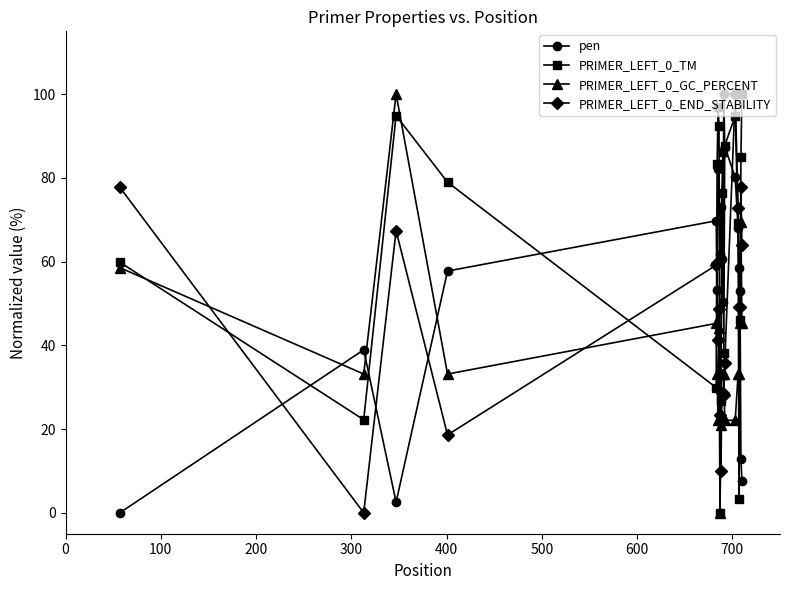

What is the value of the PRIMER_LEFT_0_END_STABILITY point at the 14th from the left?

35.7